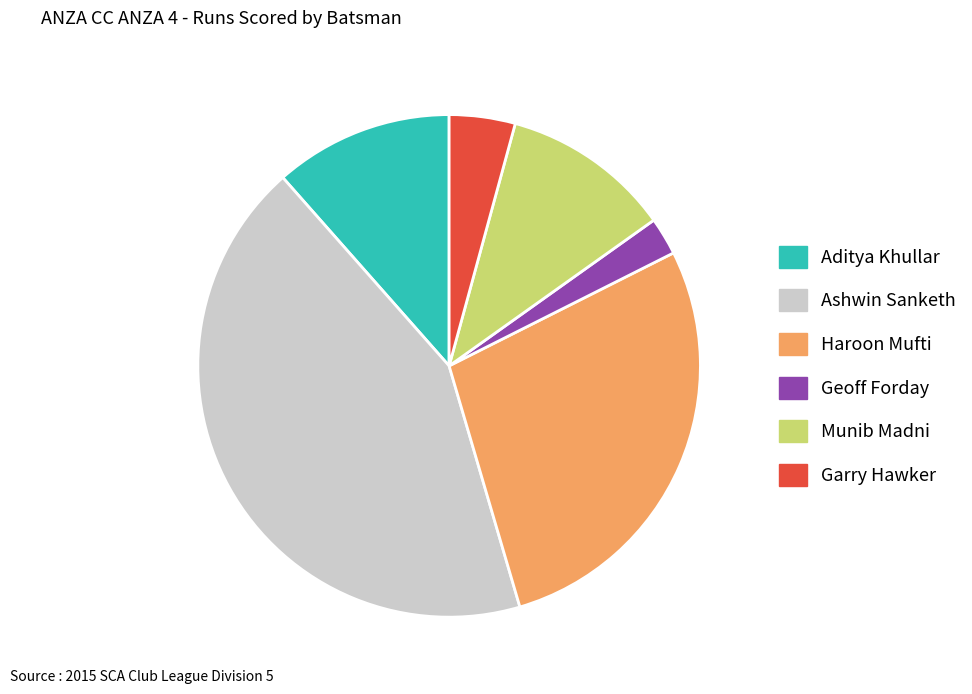

How many segments does this pie chart have?

6